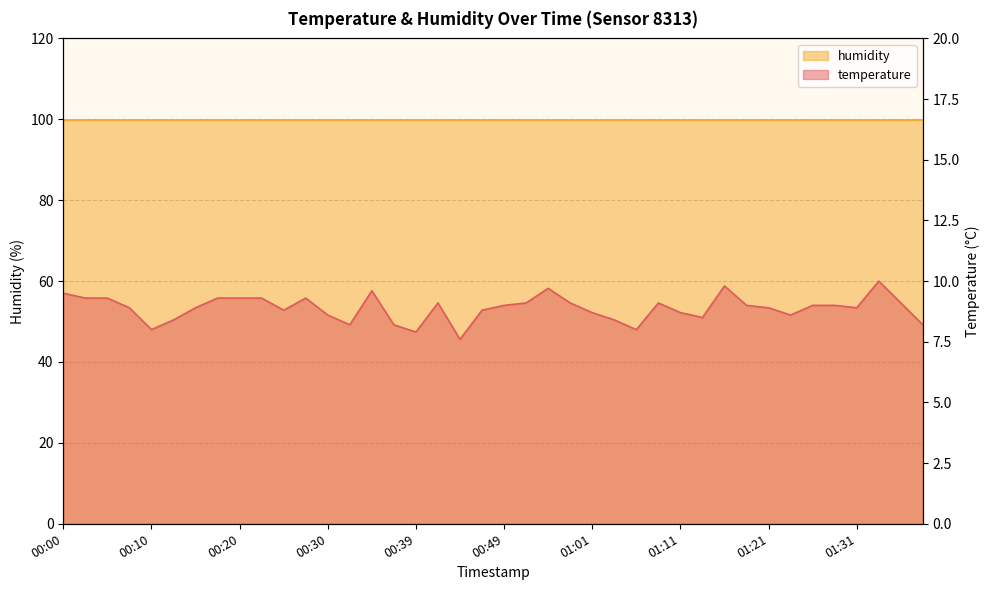

What is the greatest value displayed?

10.0